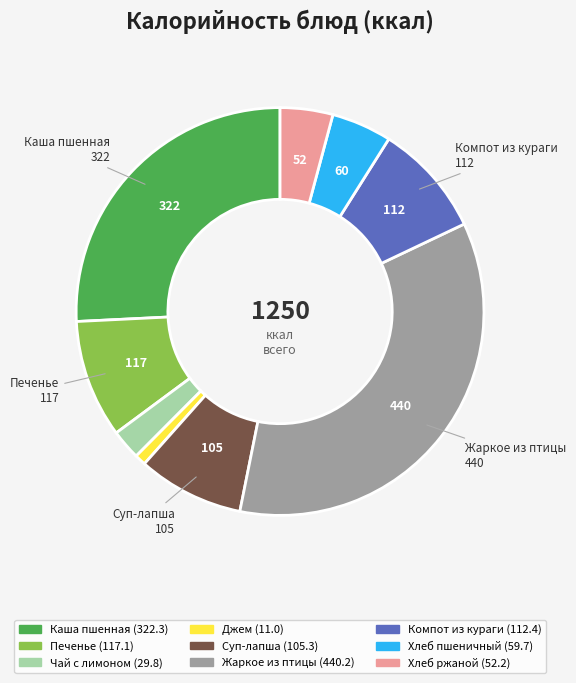

Does any single category account for the majority?

No